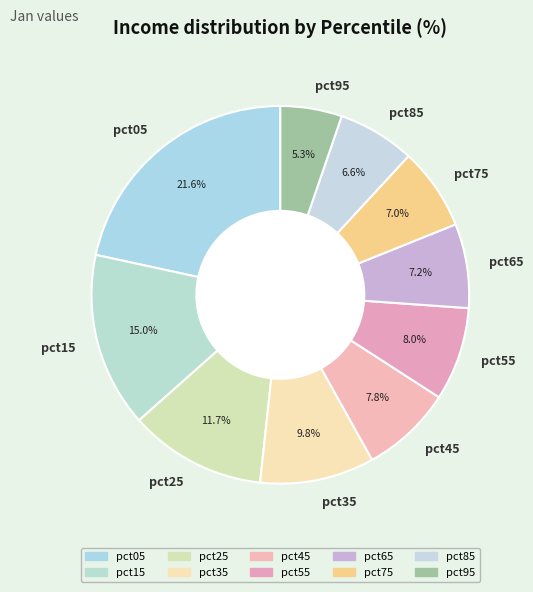

Does any single category account for the majority?

No